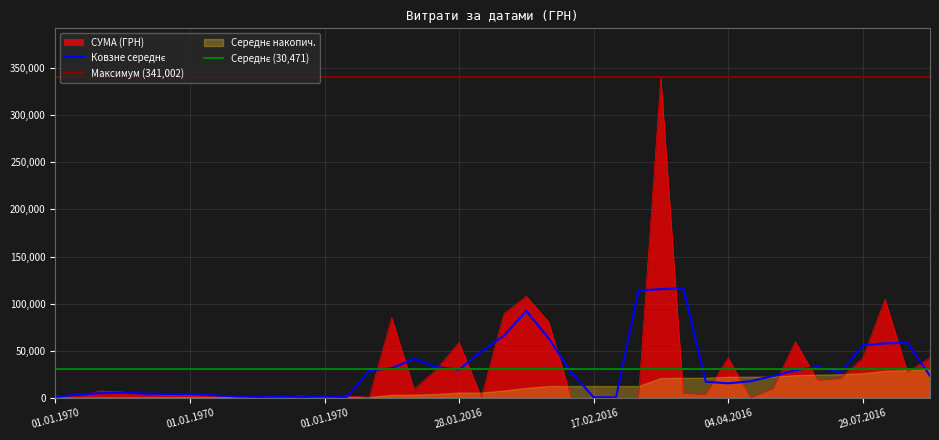

Which category has the highest value across all series?

03.04.2016